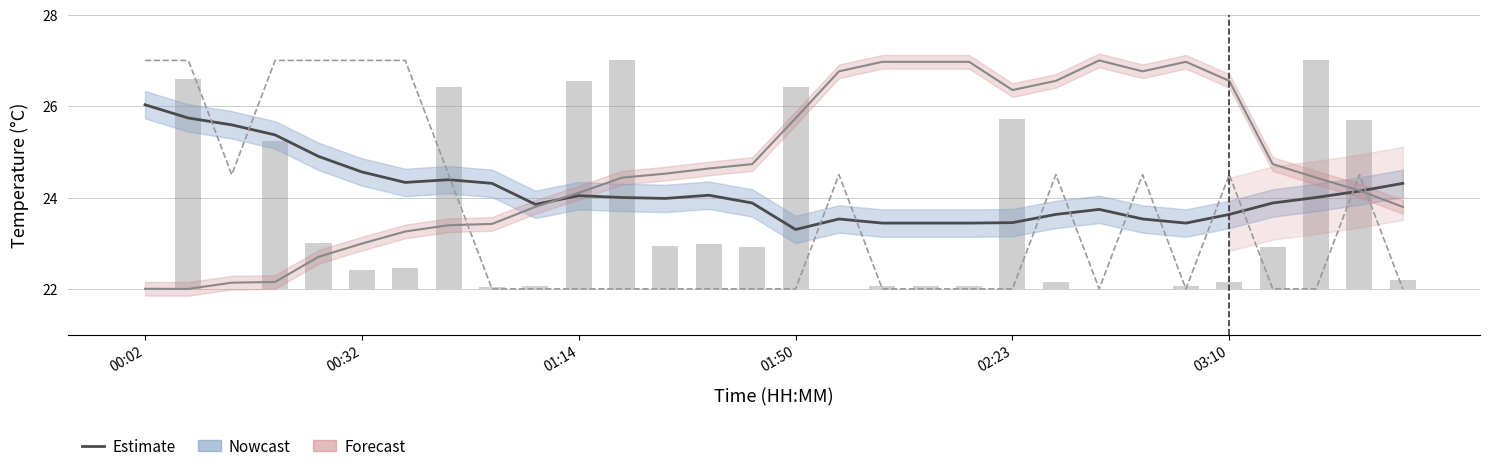

Reading left to right, extract all data points from this chart.

BME280_temperature: 26.0	25.7	25.6	25.4	24.9	24.6	24.3	24.4	24.3	23.9	24.0	24.0	24.0	24.1	23.9	23.3	23.5	23.4	23.4	23.4	23.4	23.6	23.7	23.5	23.4	23.6	23.9	24.0	24.1	24.3
BME280_pressure (norm): 22.0	22.0	22.1	22.2	22.7	23.0	23.3	23.4	23.4	23.8	24.1	24.4	24.5	24.6	24.7	25.7	26.8	27.0	27.0	27.0	26.4	26.6	27.0	26.8	27.0	26.6	24.7	24.4	24.2	23.8
Signal (norm): 27.0	27.0	24.5	27.0	27.0	27.0	27.0	24.5	22.0	22.0	22.0	22.0	22.0	22.0	22.0	22.0	24.5	22.0	22.0	22.0	22.0	24.5	22.0	24.5	22.0	24.5	22.0	22.0	24.5	22.0
Max_cycle: 0.0	4.6	0.0	3.2	1.0	0.4	0.5	4.4	0.0	0.1	4.6	5.0	0.9	1.0	0.9	4.4	0.0	0.1	0.1	0.1	3.7	0.2	0.0	0.0	0.1	0.2	0.9	5.0	3.7	0.2